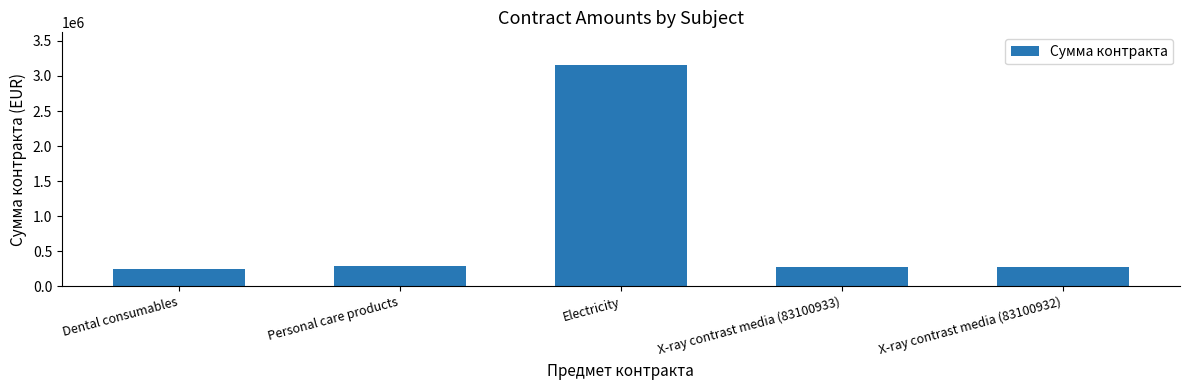

What is the change in value from Dental consumables to Electricity?

+2901500